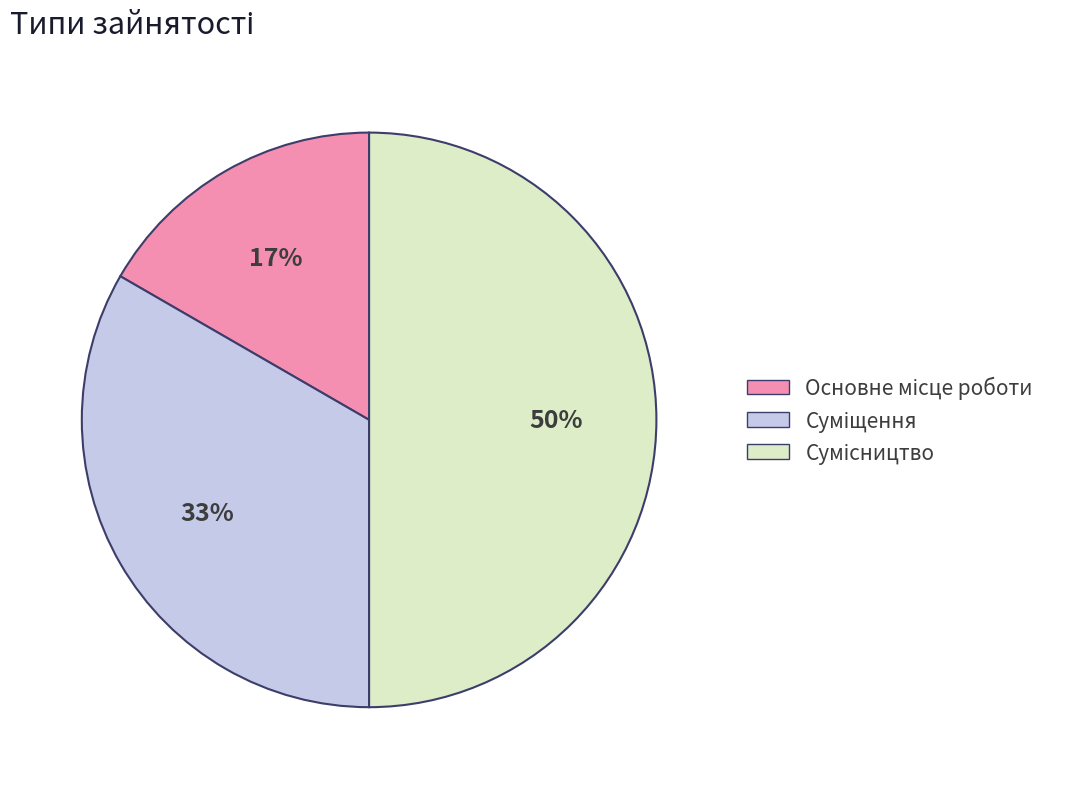

To the nearest percent, what is the average slice percentage?

33%